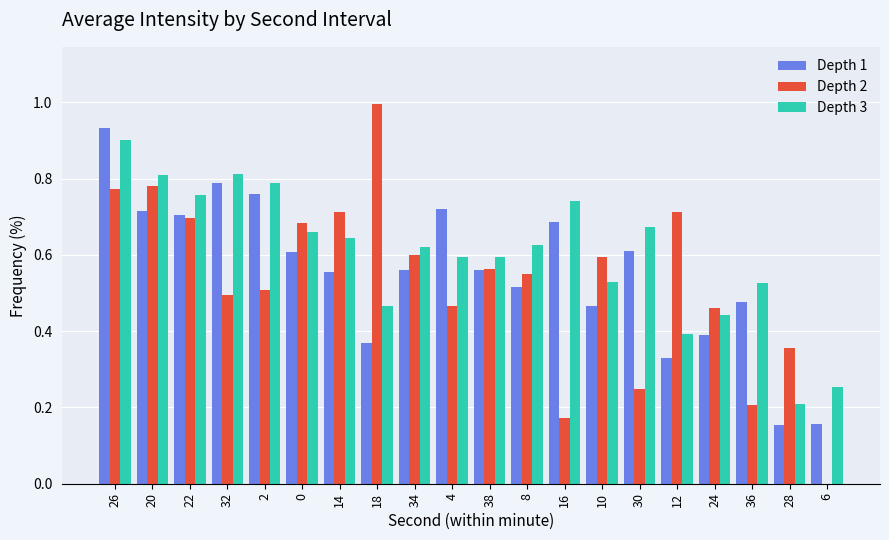

Which label corresponds to the largest value in the chart?

18